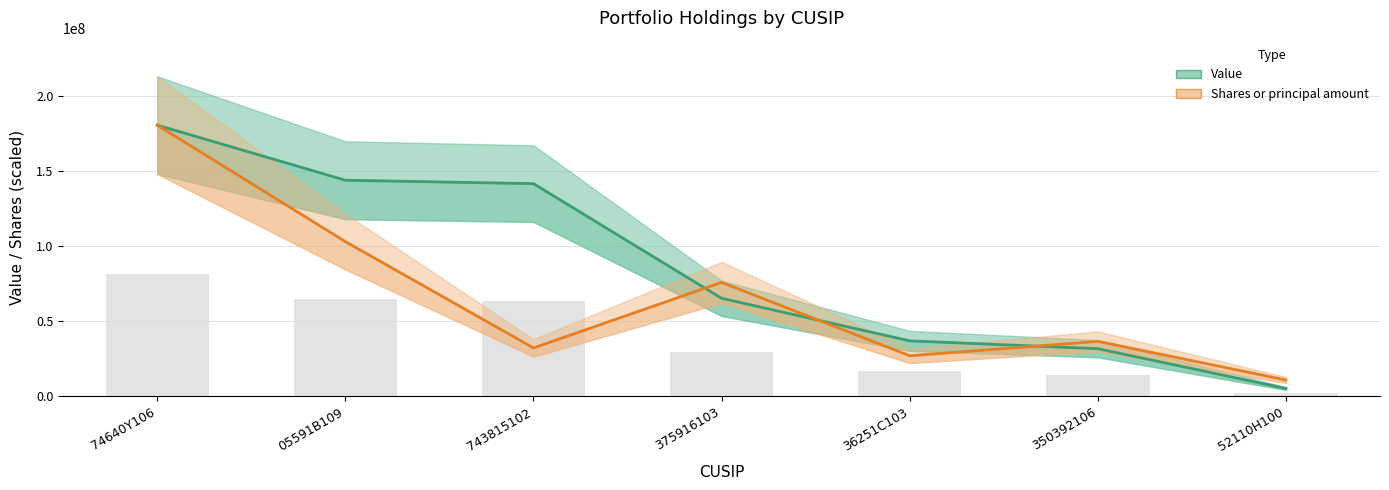

What is the total value across all series at 743815102?

173919924.5